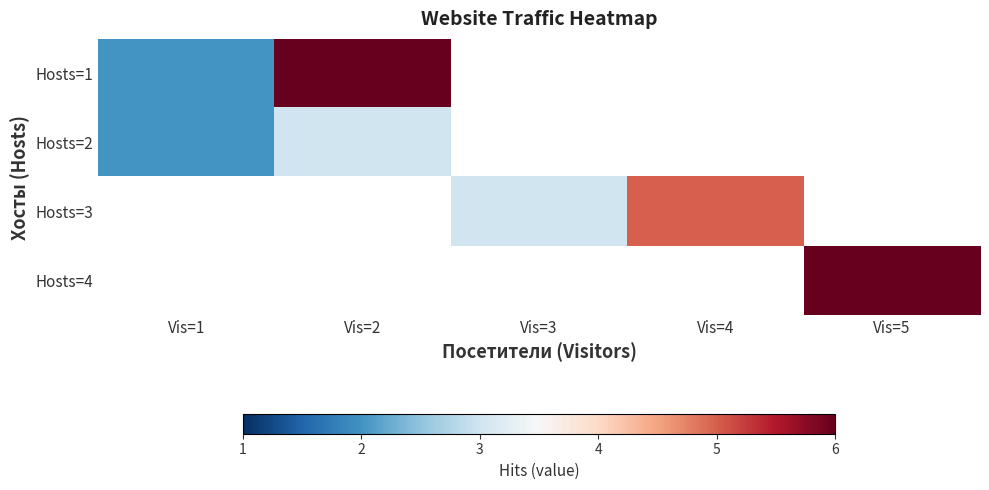

Is the value of row_1 at Vis=2 greater than the value of row_2 at Vis=4?

No